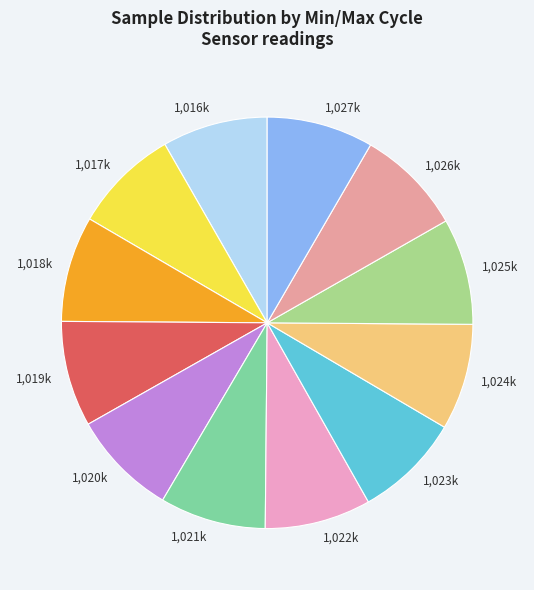

How many segments does this pie chart have?

12